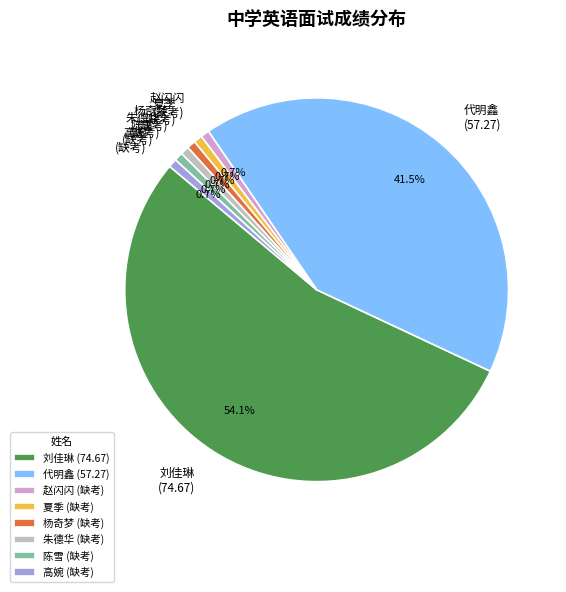

Is the sum of 夏季 (缺考) and 赵闪闪 (缺考) greater than half?

No